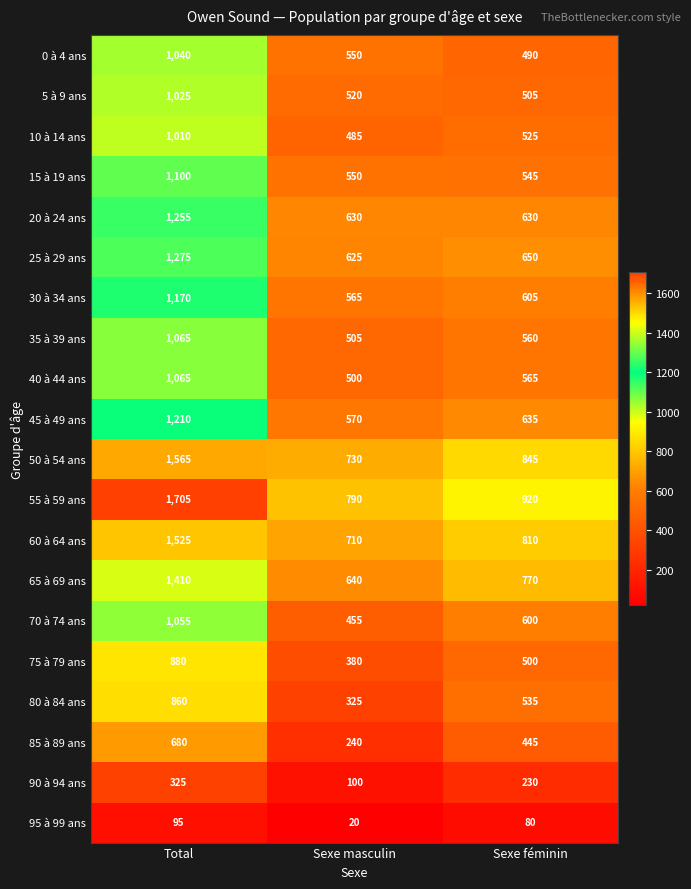

What is the total value across all series at Sexe féminin?

11445